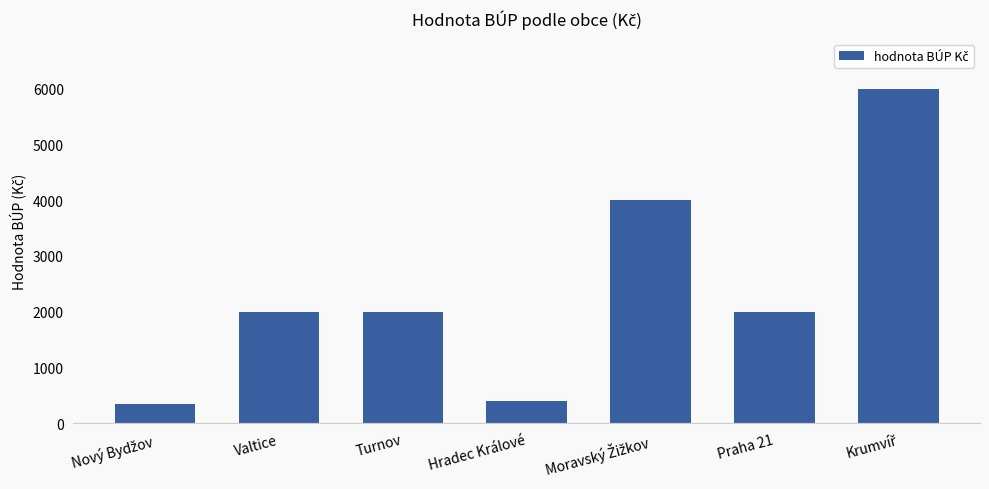

What is the smallest value displayed?

350